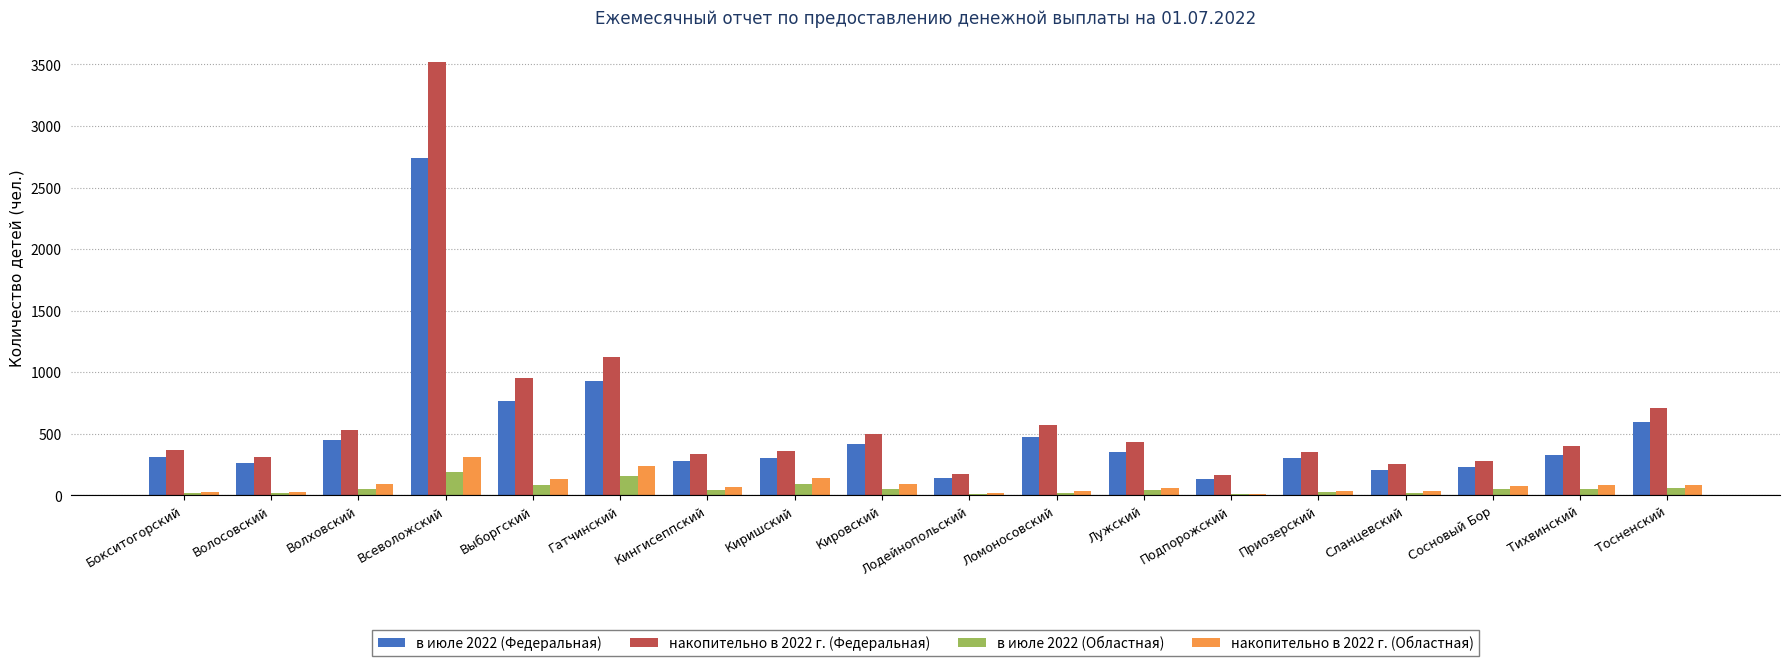

Which category has the highest value in the в июле 2022 (Федеральная) series?

Всеволожский